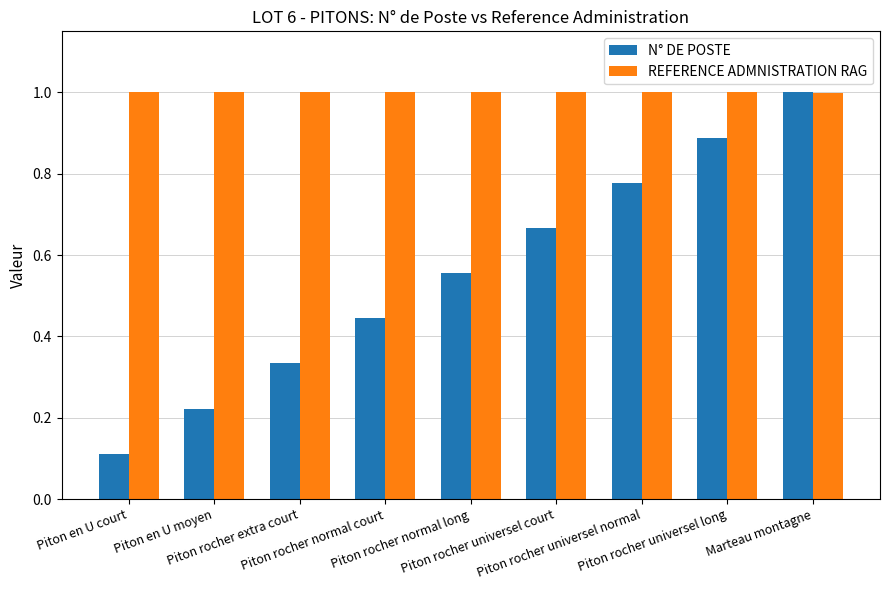

The value of N° DE POSTE at Piton en U court is 0.1. True or false?

True